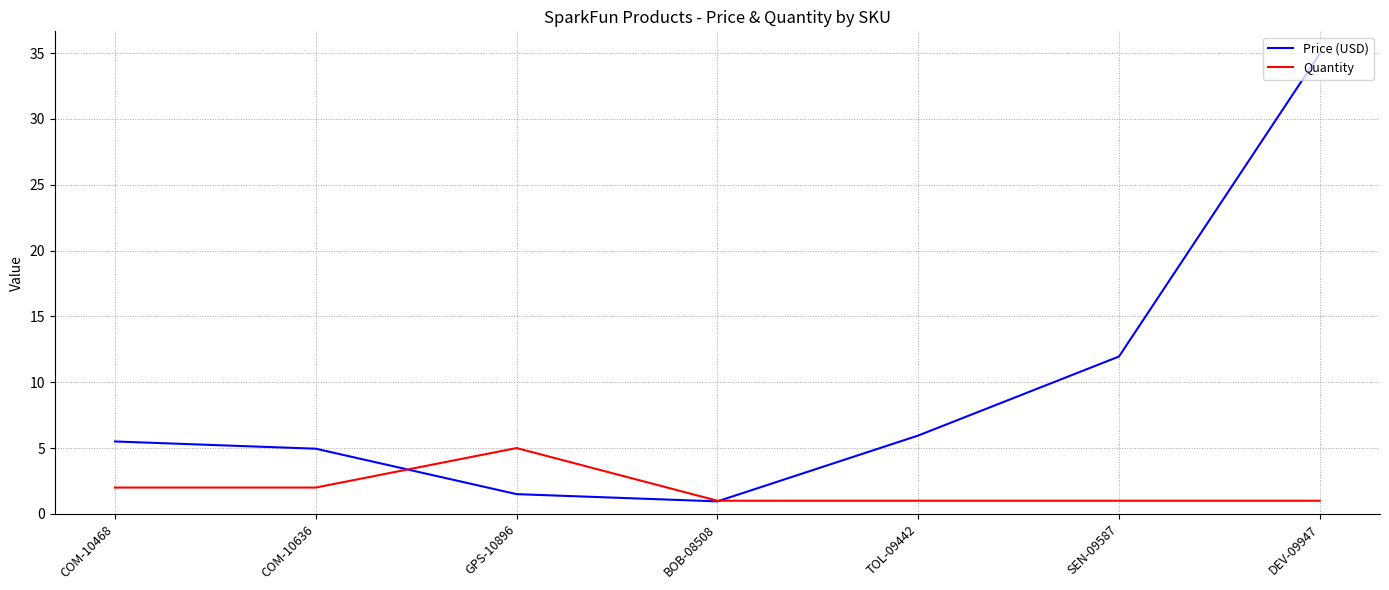

What is the total value across all series at GPS-10896?

6.5